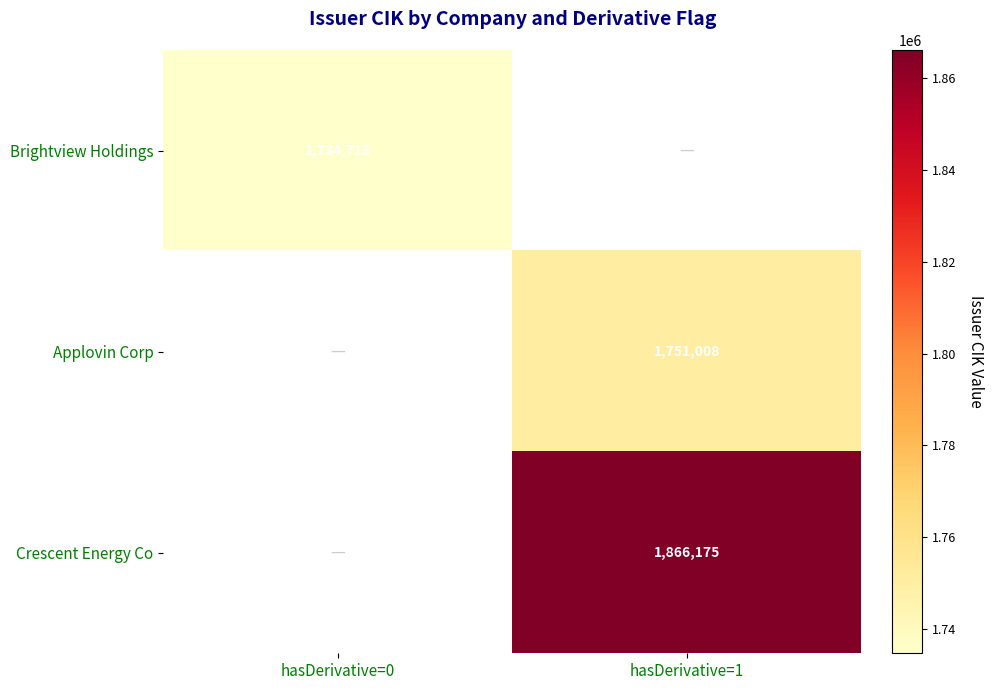

True or false: Crescent Energy Co has a value of 2648807 at hasDerivative=1.

False